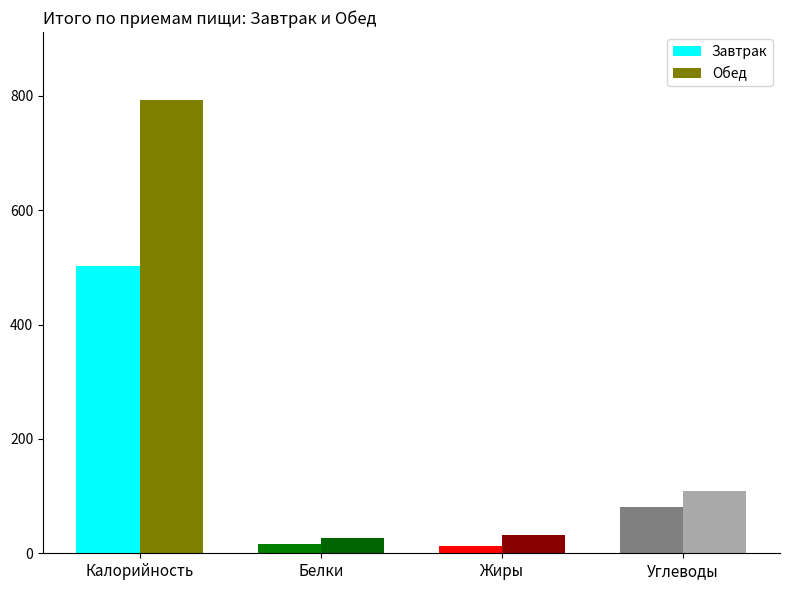

What is the difference between the second highest and second lowest values in the Обед series?

75.9